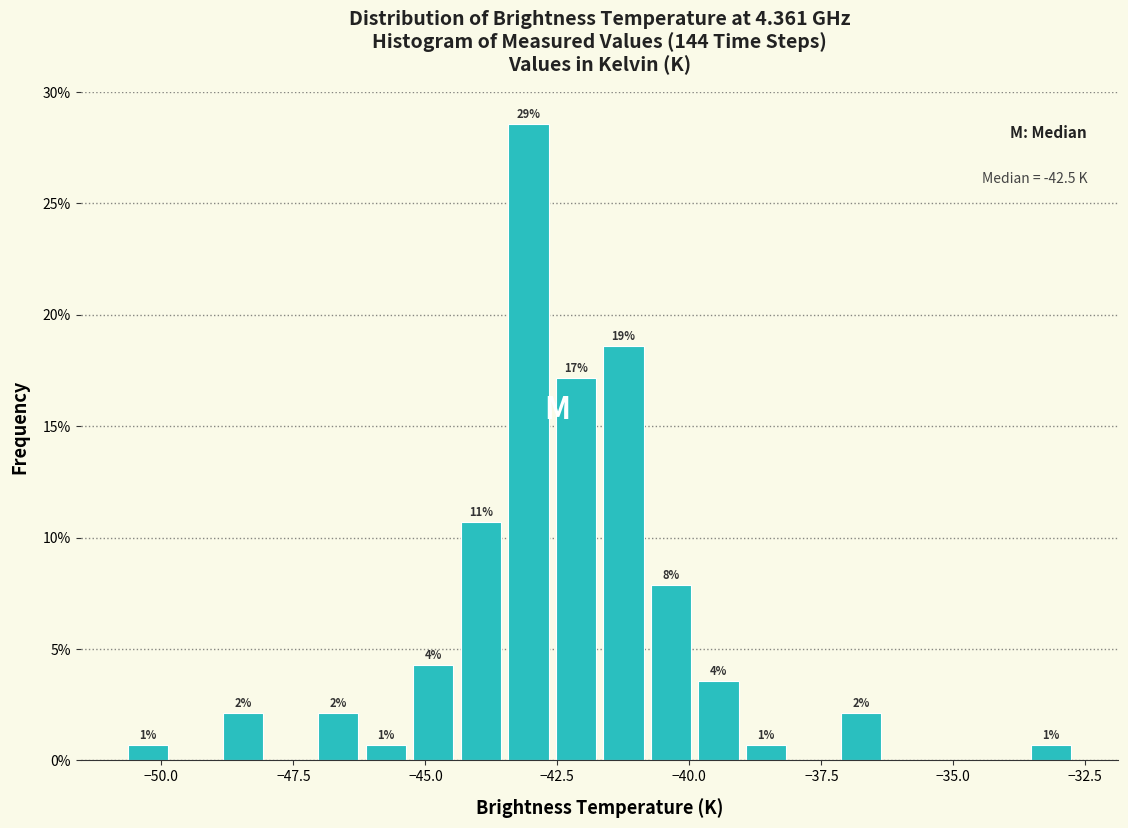

Read against the x-axis, roughly where is the centre of the tallest bar?

-43.0